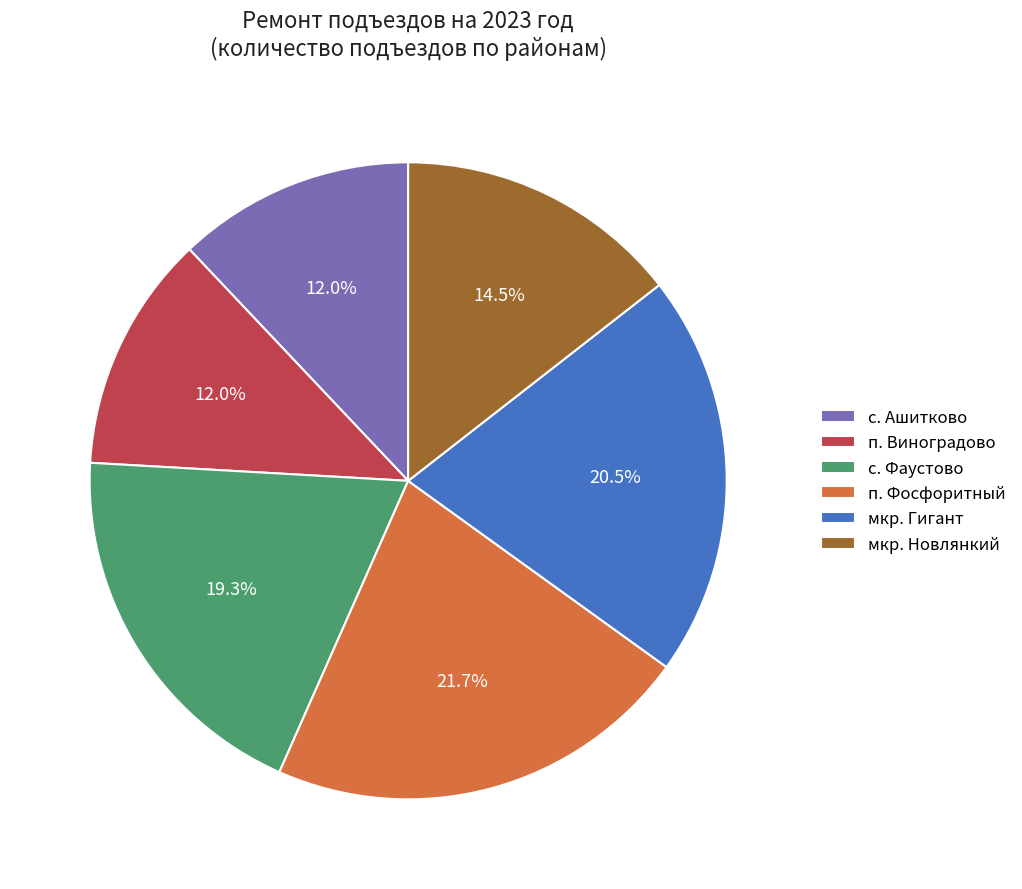

Does п. Виноградово account for over 50% of the chart?

No